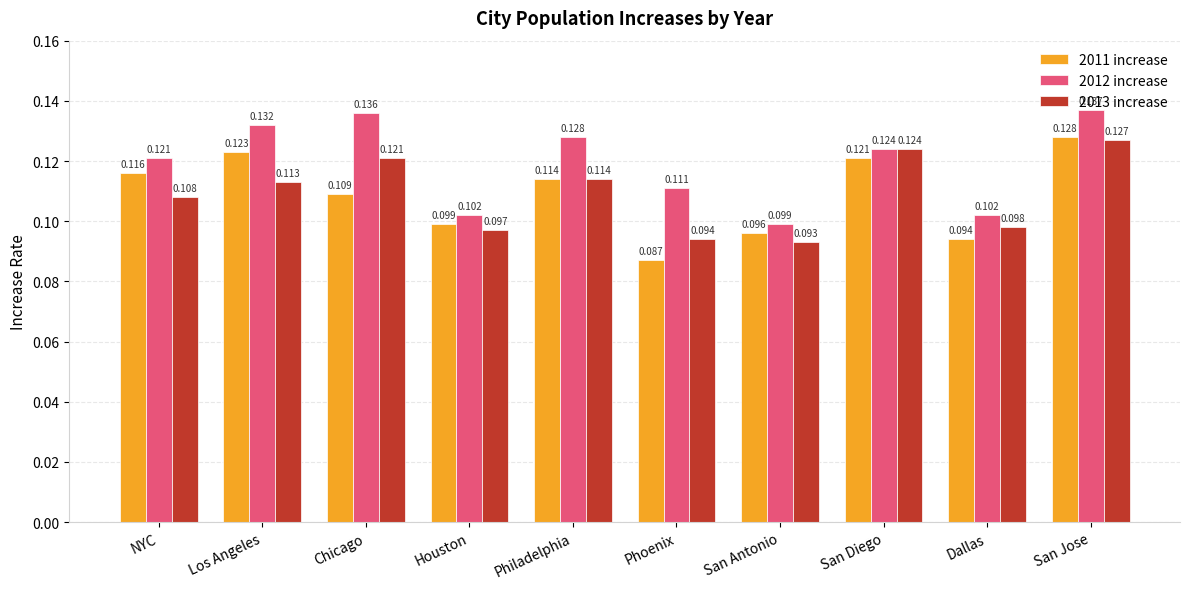

Count the number of data series in this chart.

3